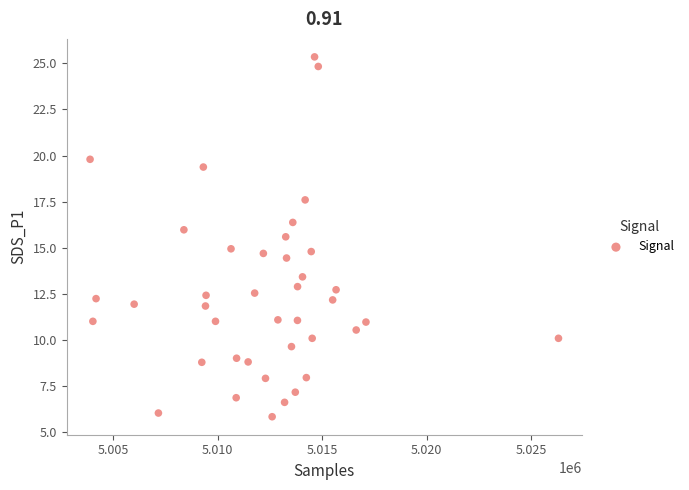

What is the range of X values (max minus min)?

22413.0